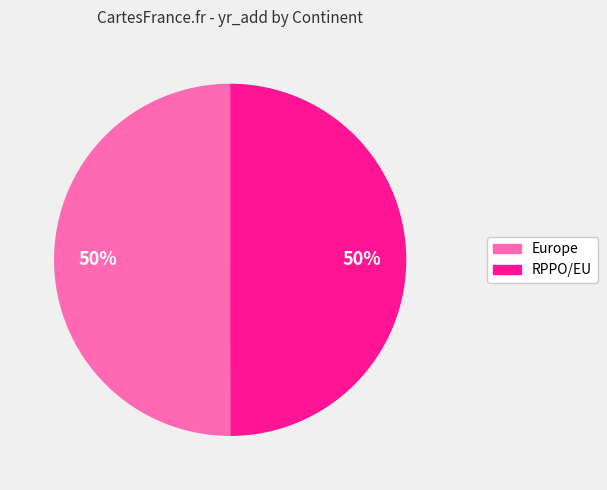

Approximately how many times larger is the value at Europe compared to RPPO/EU?

1.0